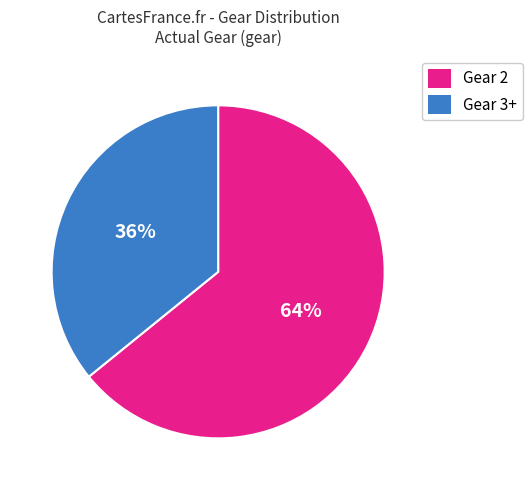

To the nearest percent, what is the difference between the Gear 3+ and Gear 2 slice percentages?

28%